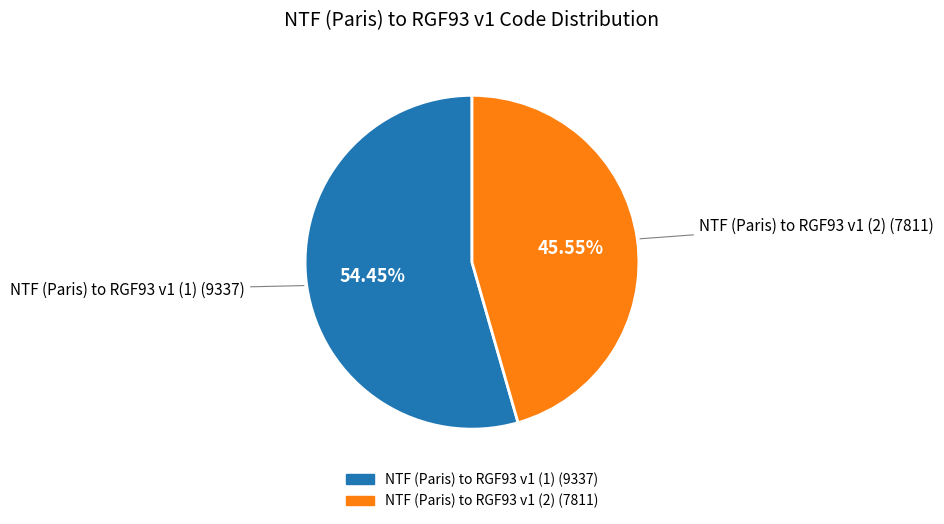

Is it true that NTF (Paris) to RGF93 v1 (2) is 46% of the pie?

True